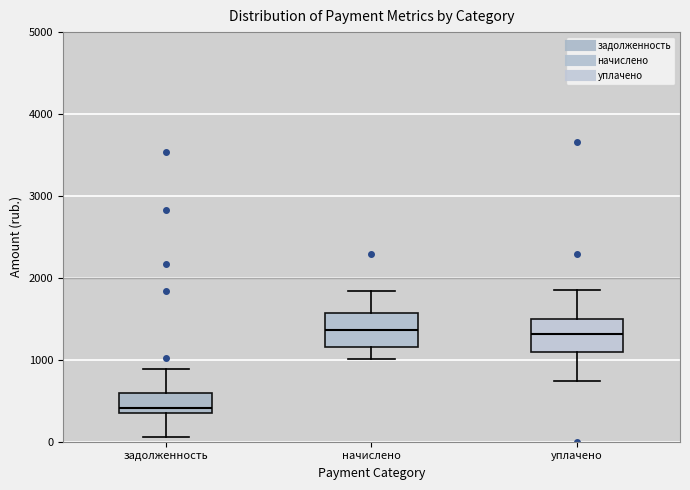

Where is the lower edge of the box for начислено on the y-axis? The values are not printed on the chart, so give them approximately, as read against the axis.

1200